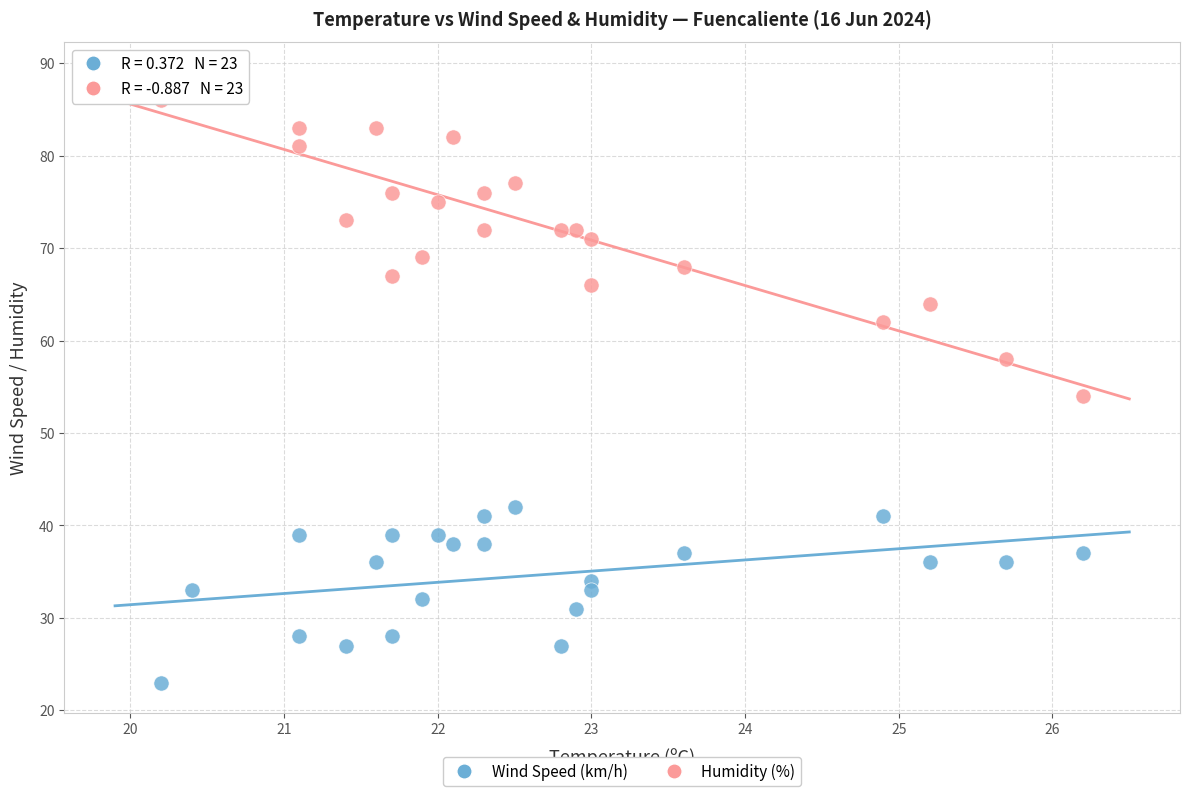

Which series contains the lowest Y value?

Wind Speed (km/h)